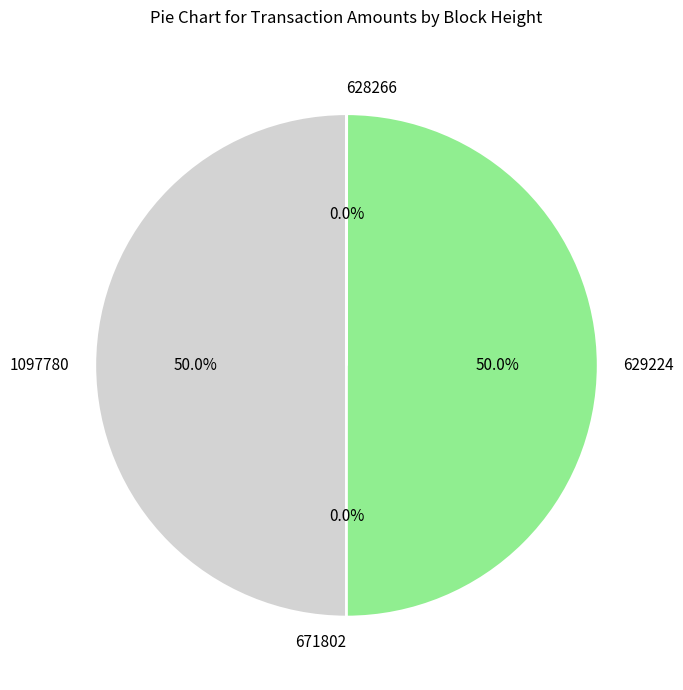

Which category has the smallest portion of the pie?

671802